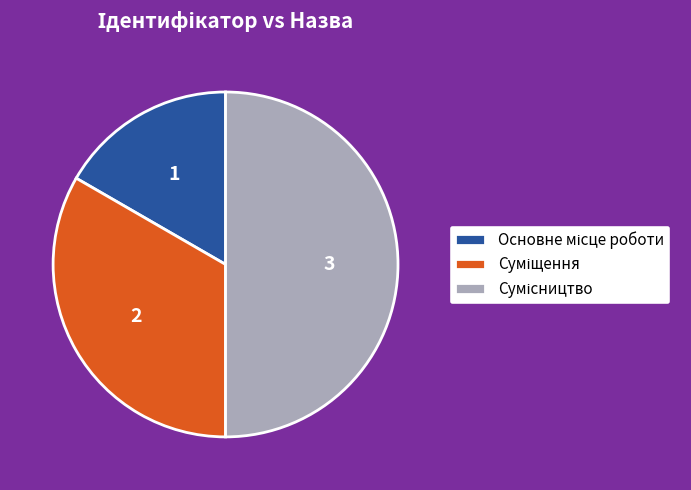

Rank the categories by value from highest to lowest.

Сумісництво, Суміщення, Основне місце роботи